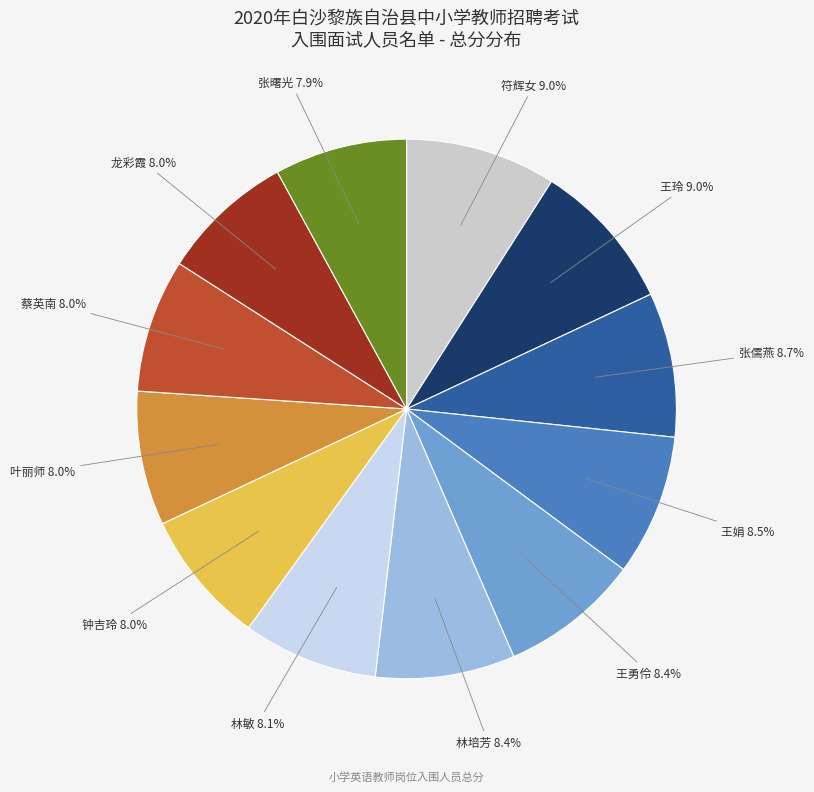

Count the number of slices in the pie.

12